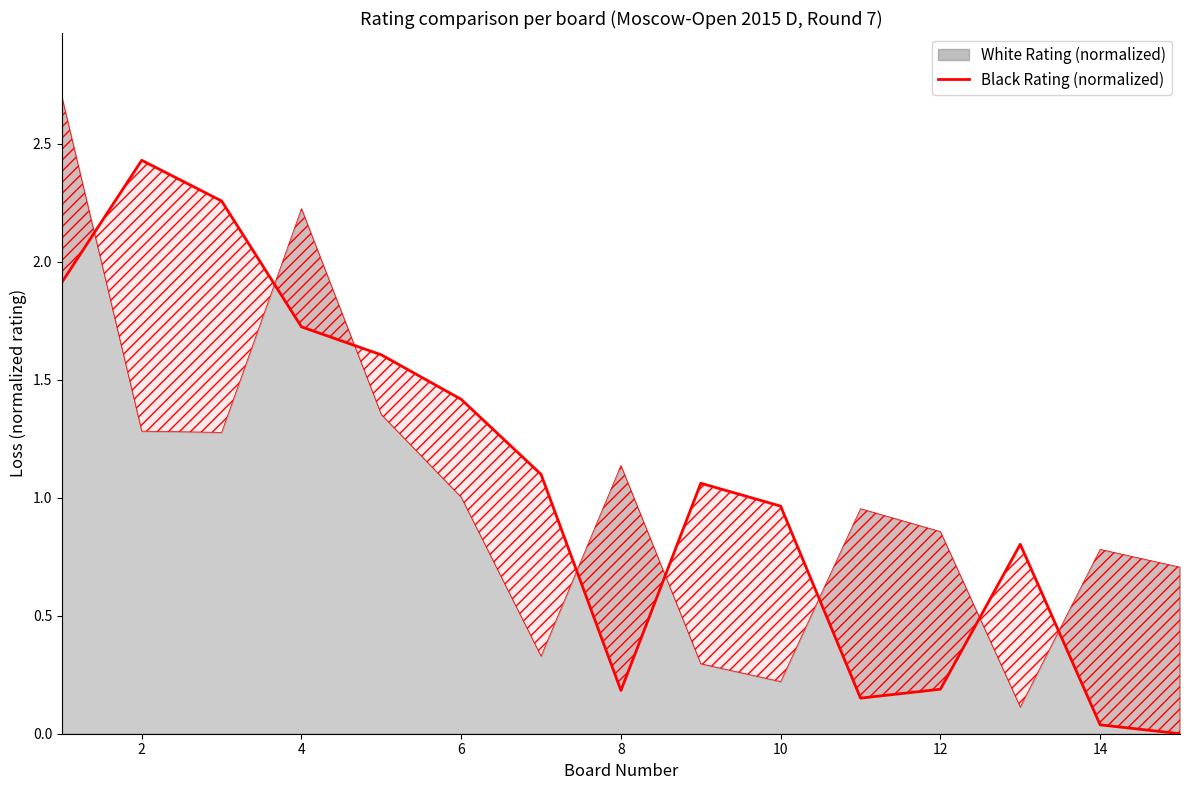

How many points are higher than both their immediate neighbors (excluding endpoints)?

3